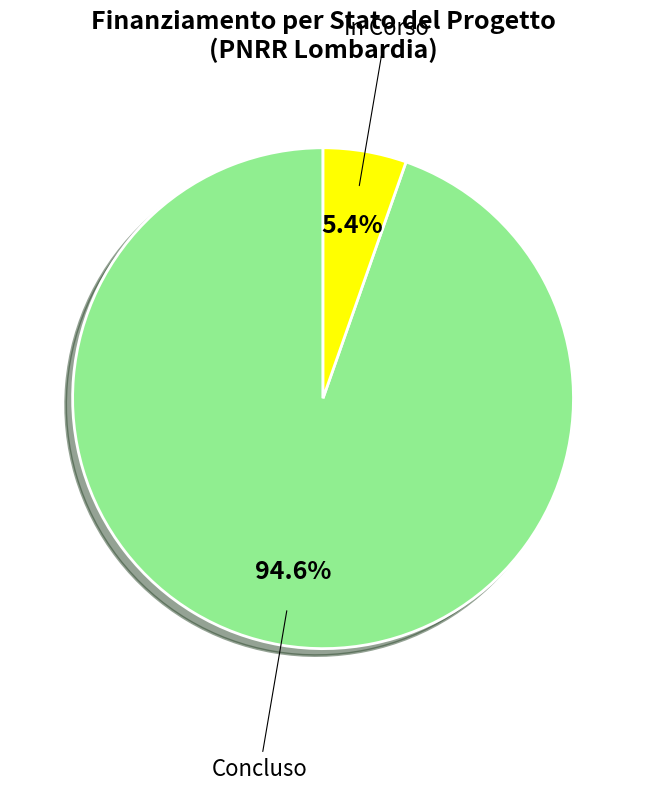

What percentage do In Corso and Concluso together represent?

100.0%